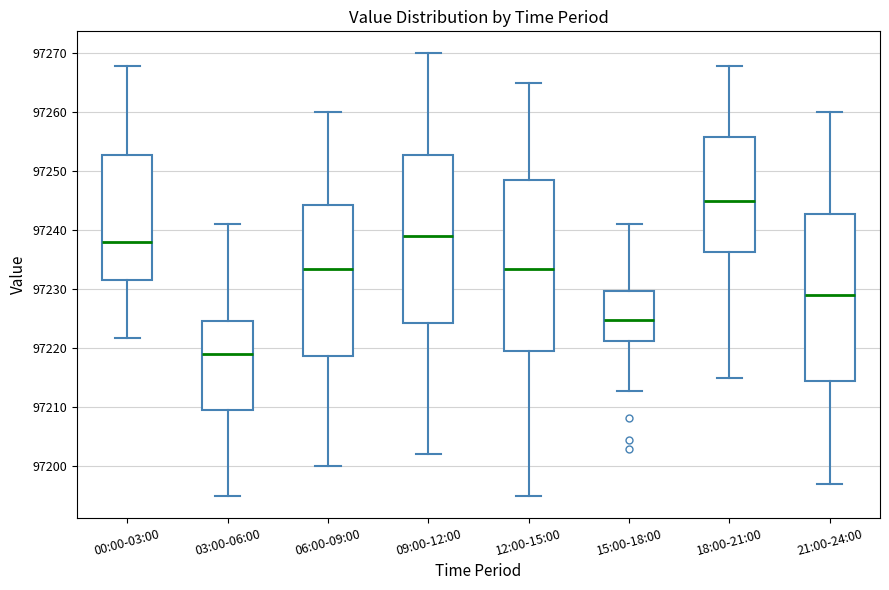

Reading left to right, transcribe this box plot: for each box, give where its median line is, the range the box spans, and where its two whiskers end, as read against the y-axis. The values are not printed on the chart, so give them approximately, as read against the axis.

00:00-03:00: median 97238, box 97232 to 97253, whiskers 97222 to 97268
03:00-06:00: median 97219, box 97210 to 97225, whiskers 97195 to 97241
06:00-09:00: median 97234, box 97219 to 97244, whiskers 97200 to 97260
09:00-12:00: median 97239, box 97224 to 97253, whiskers 97202 to 97270
12:00-15:00: median 97234, box 97220 to 97249, whiskers 97195 to 97265
15:00-18:00: median 97225, box 97221 to 97230, whiskers 97213 to 97241
18:00-21:00: median 97245, box 97236 to 97256, whiskers 97215 to 97268
21:00-24:00: median 97229, box 97215 to 97243, whiskers 97197 to 97260